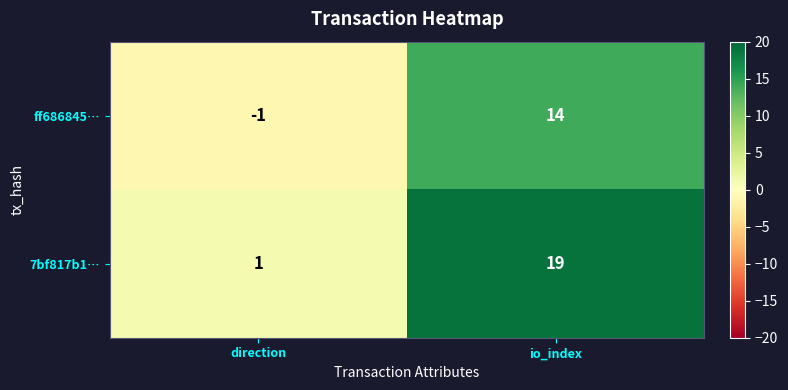

At which category is the sum across all series the highest?

io_index